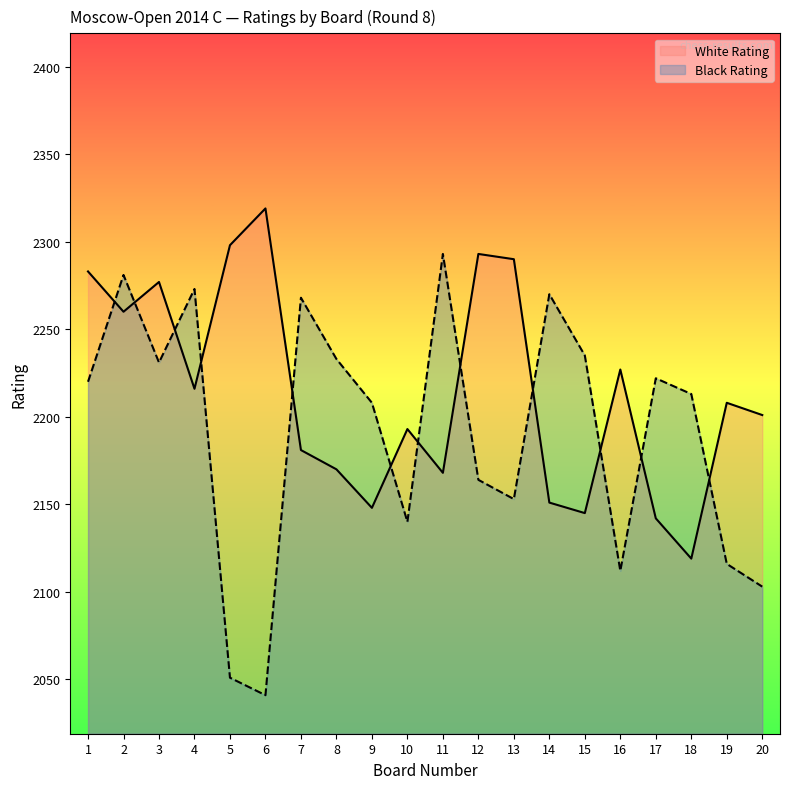

Is the value of White Rating at 18 greater than the value of Black Rating at 13?

No